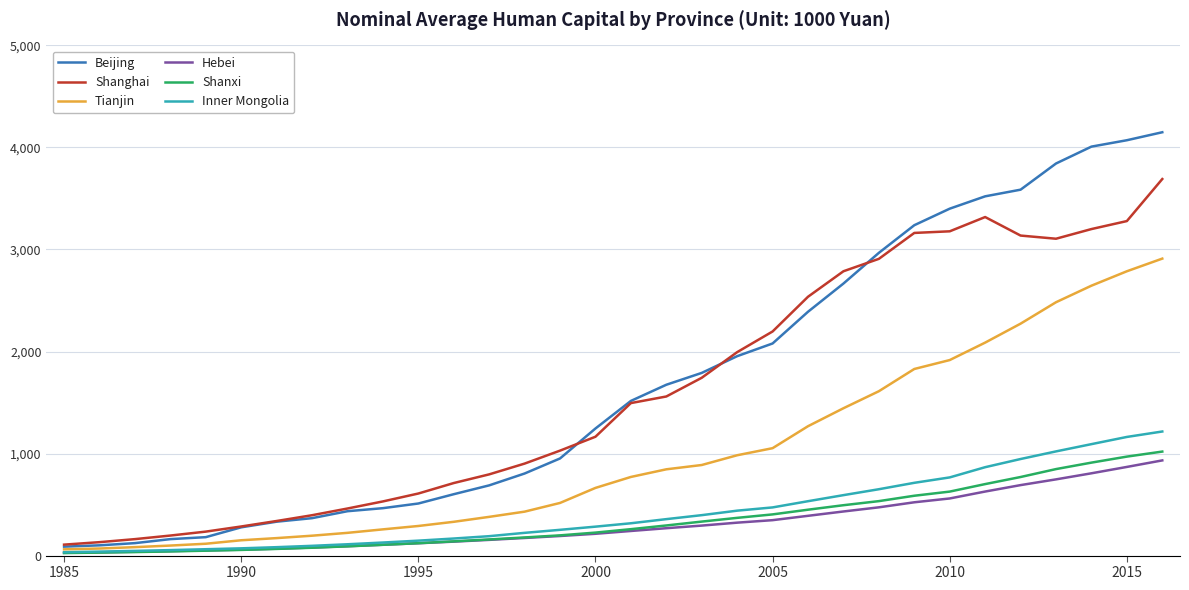

What is the maximum value shown in the chart?

4148.9